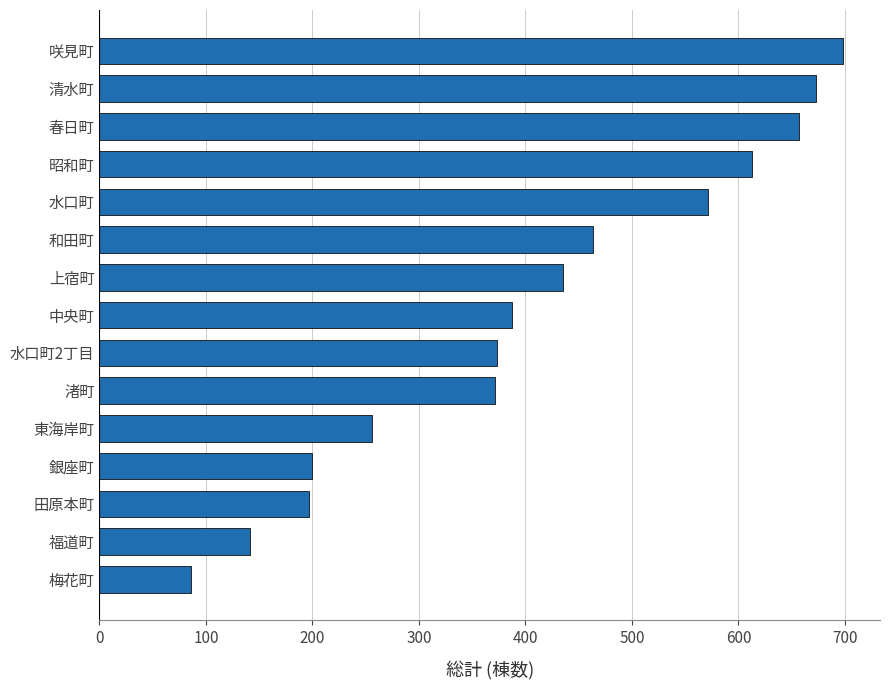

How many bars are there in total?

15